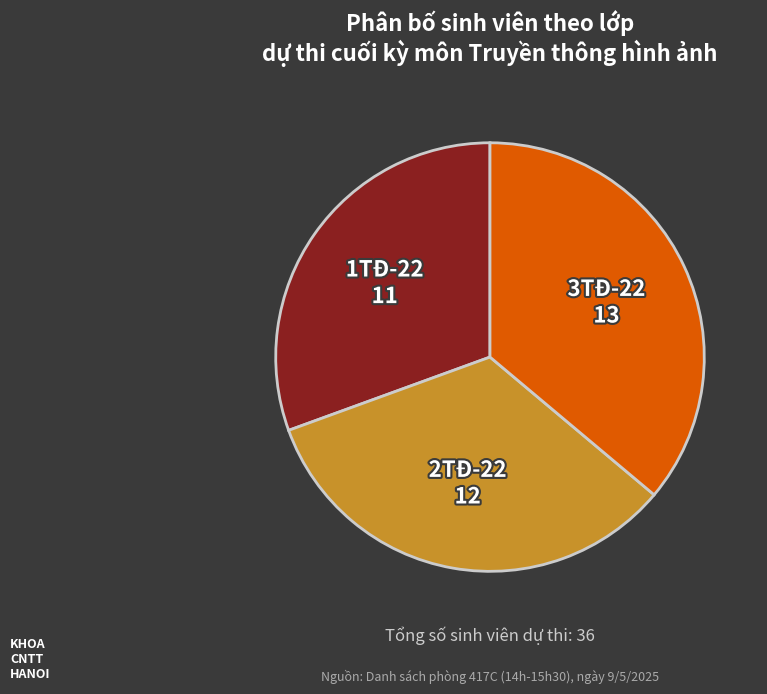

Do 1TĐ-22 and 2TĐ-22 together represent more than half of the pie?

Yes